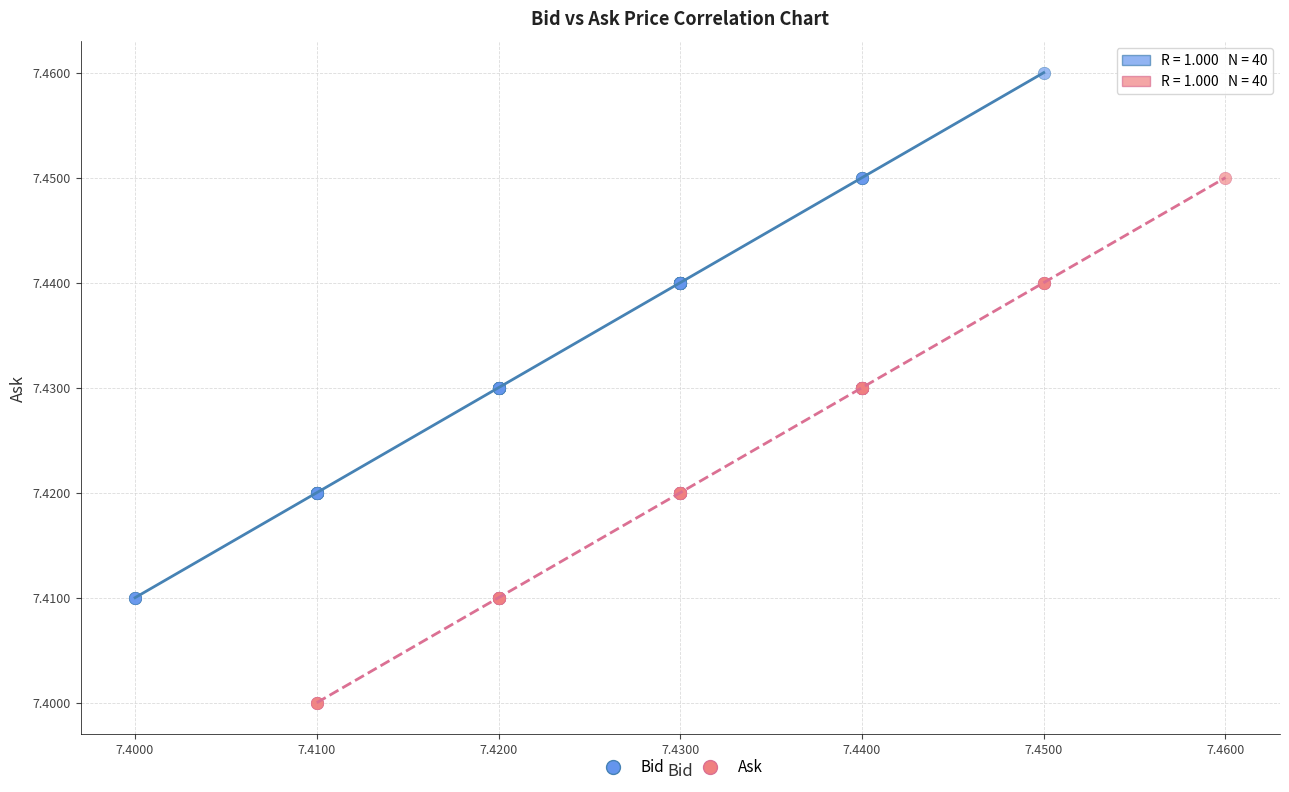

Which series reaches the minimum Y coordinate?

Ask